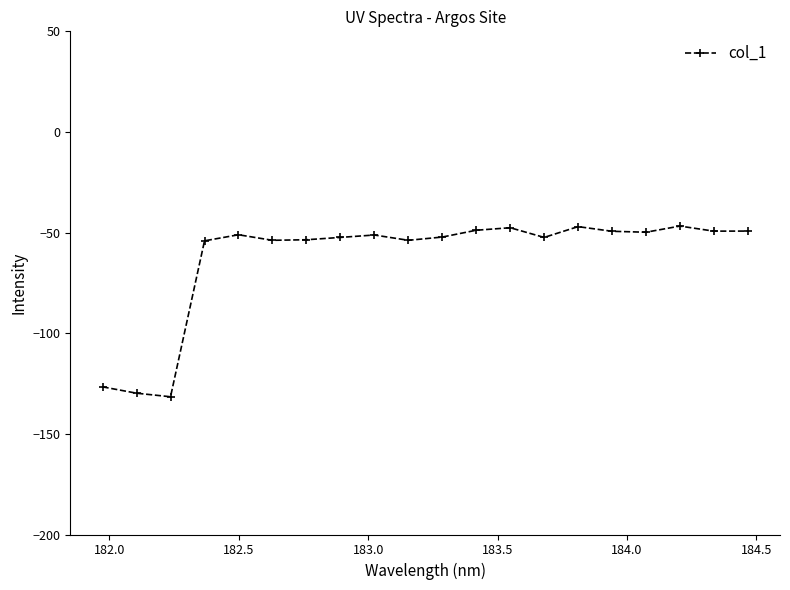

How many lines are shown in the chart?

1